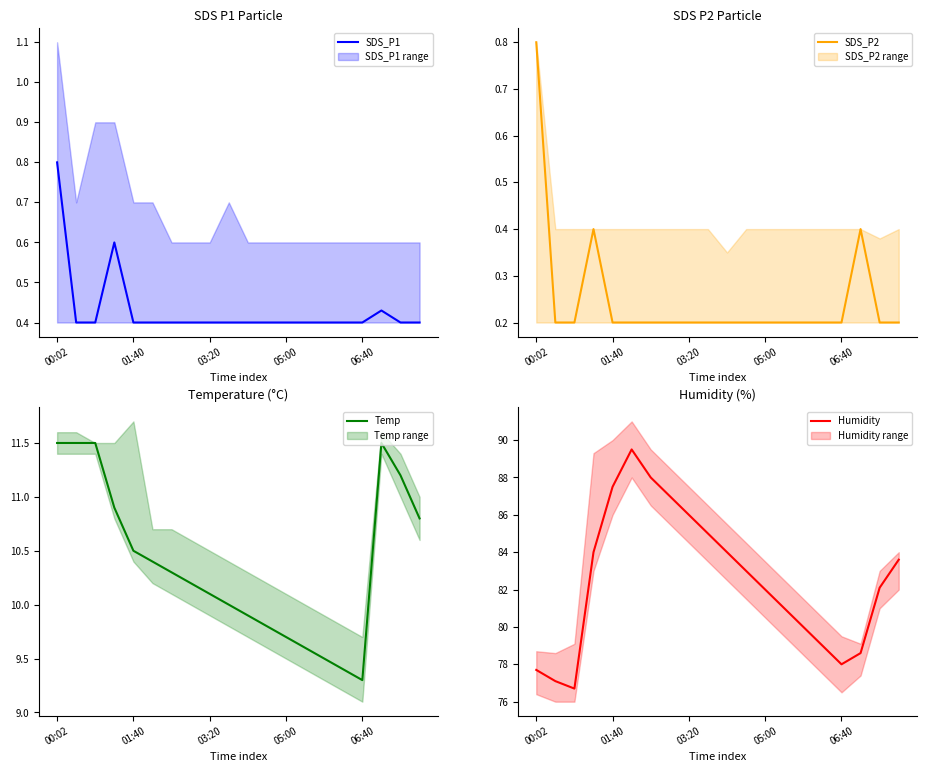

Is it true that SDS_P1 equals 0.3 at 03:20?

False